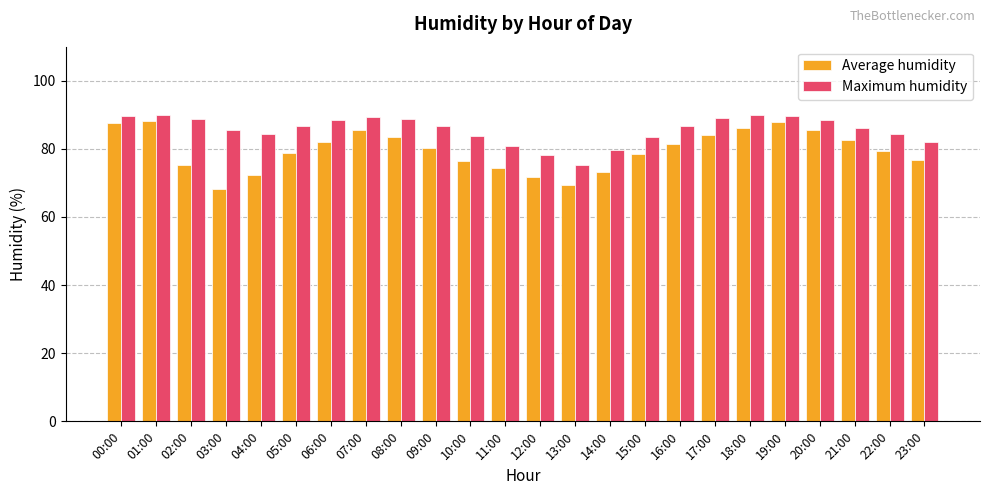

List the series in order of their overall mean, highest first.

Maximum humidity, Average humidity